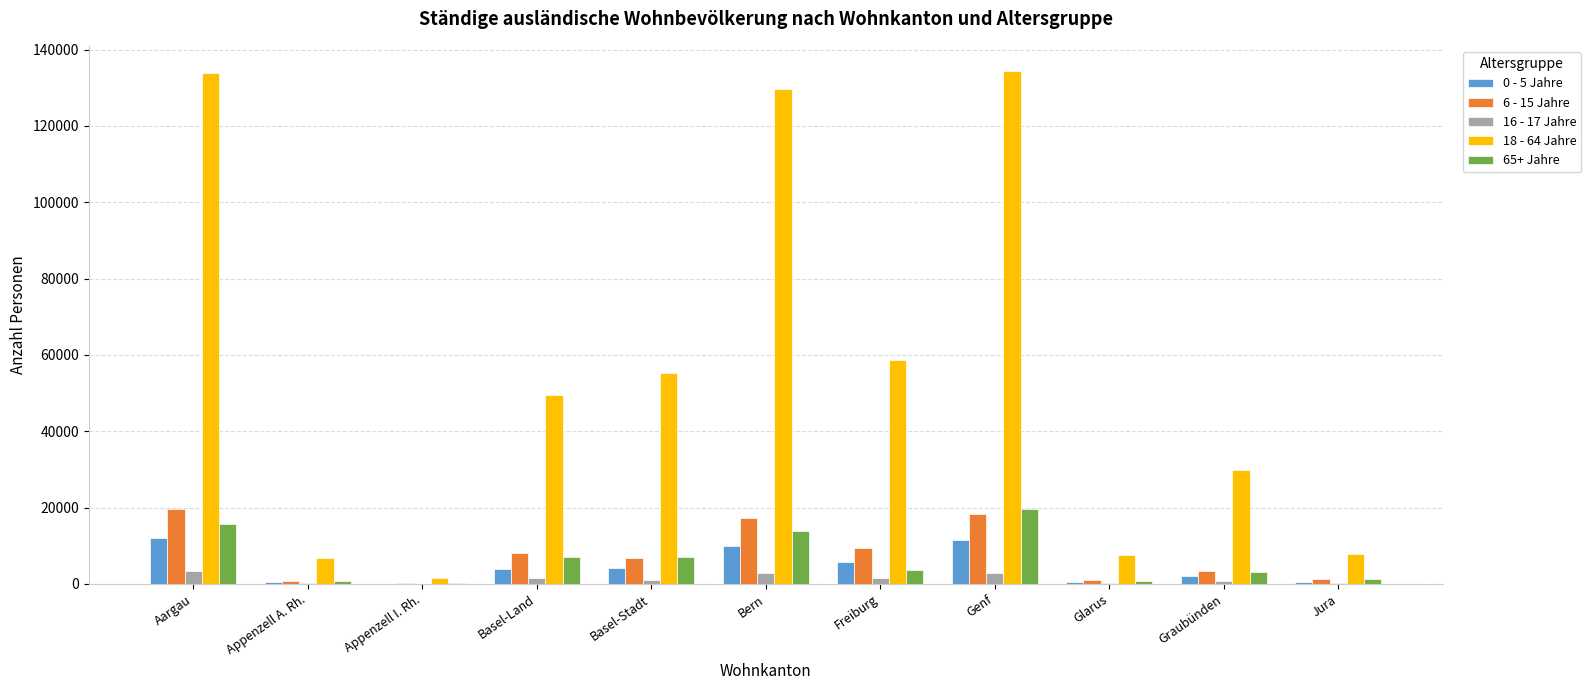

The 18 - 64 Jahre series shows 6860 at Appenzell A. Rh.. True or false?

True